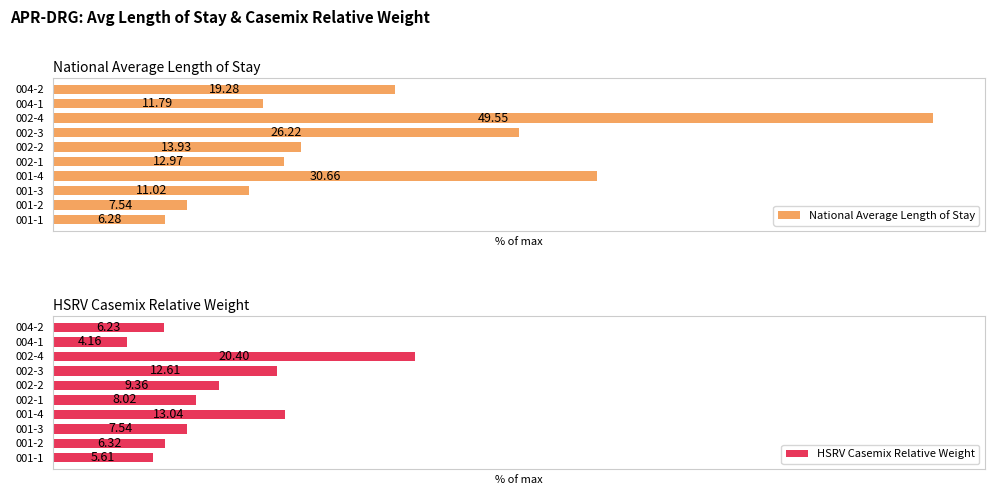

Which series has the largest range (max minus min)?

National Average Length of Stay